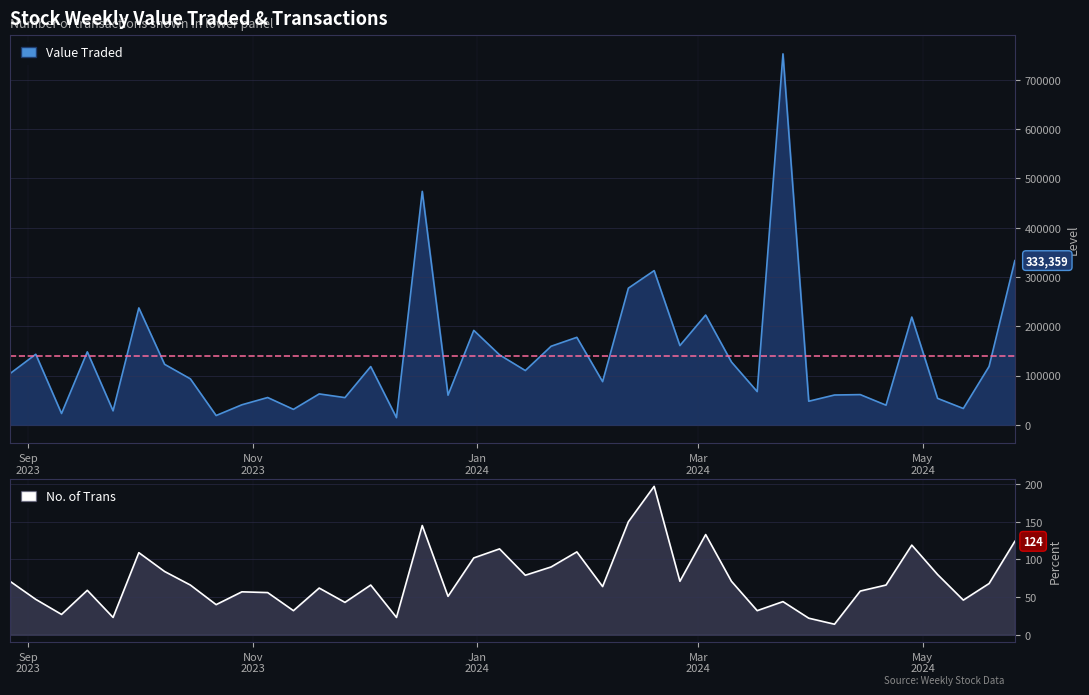

Reading left to right, transcribe all the data shown in this chart.

Value Traded: 26/05/2024=333359	19/05/2024=118611	12/05/2024=33248	05/05/2024=53825	28/04/2024=218828	21/04/2024=39972	14/04/2024=61448	07/04/2024=60636	31/03/2024=48005	24/03/2024=752926	17/03/2024=67547	10/03/2024=127677	03/03/2024=222945	25/02/2024=160963	18/02/2024=313045	11/02/2024=277425	04/02/2024=87705	28/01/2024=177676	21/01/2024=159543	14/01/2024=110281	07/01/2024=142091	31/12/2023=191788	24/12/2023=60252	17/12/2023=473899	10/12/2023=14641	03/12/2023=118367	26/11/2023=55344	19/11/2023=62848	12/11/2023=31496	05/11/2023=55545	29/10/2023=40806	22/10/2023=18981	15/10/2023=93426	08/10/2023=122909	01/10/2023=237378	24/09/2023=28492	17/09/2023=148240	10/09/2023=23092	03/09/2023=143310	27/08/2023=104054
No. of Trans: 26/05/2024=124	19/05/2024=68	12/05/2024=46	05/05/2024=80	28/04/2024=119	21/04/2024=66	14/04/2024=58	07/04/2024=14	31/03/2024=22	24/03/2024=44	17/03/2024=32	10/03/2024=71	03/03/2024=133	25/02/2024=71	18/02/2024=197	11/02/2024=150	04/02/2024=64	28/01/2024=110	21/01/2024=90	14/01/2024=79	07/01/2024=114	31/12/2023=102	24/12/2023=51	17/12/2023=145	10/12/2023=23	03/12/2023=66	26/11/2023=43	19/11/2023=62	12/11/2023=32	05/11/2023=56	29/10/2023=57	22/10/2023=40	15/10/2023=66	08/10/2023=84	01/10/2023=109	24/09/2023=23	17/09/2023=59	10/09/2023=27	03/09/2023=47	27/08/2023=71